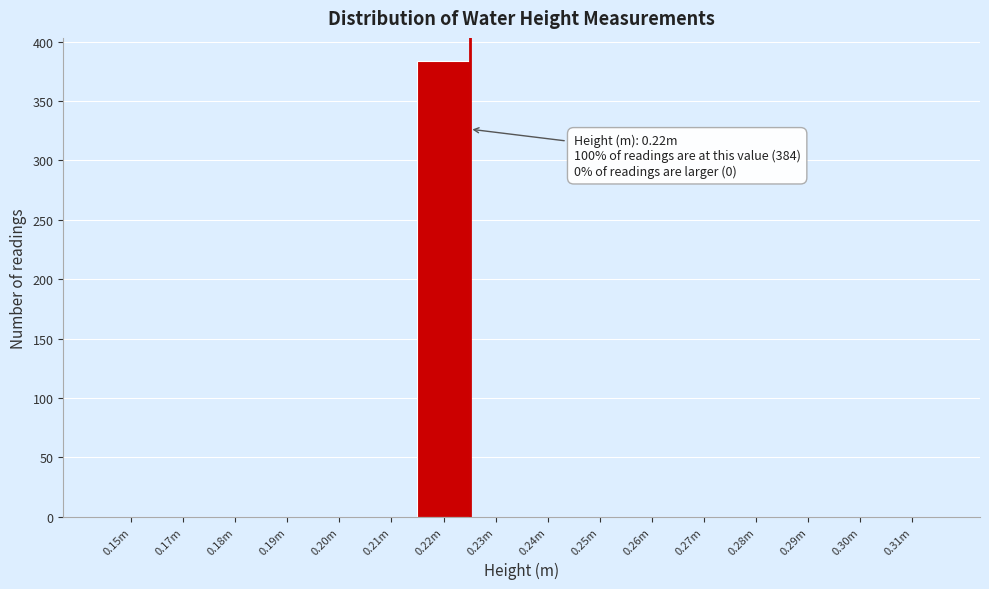

Which has a higher value, 0.15m or 0.22m?

0.22m